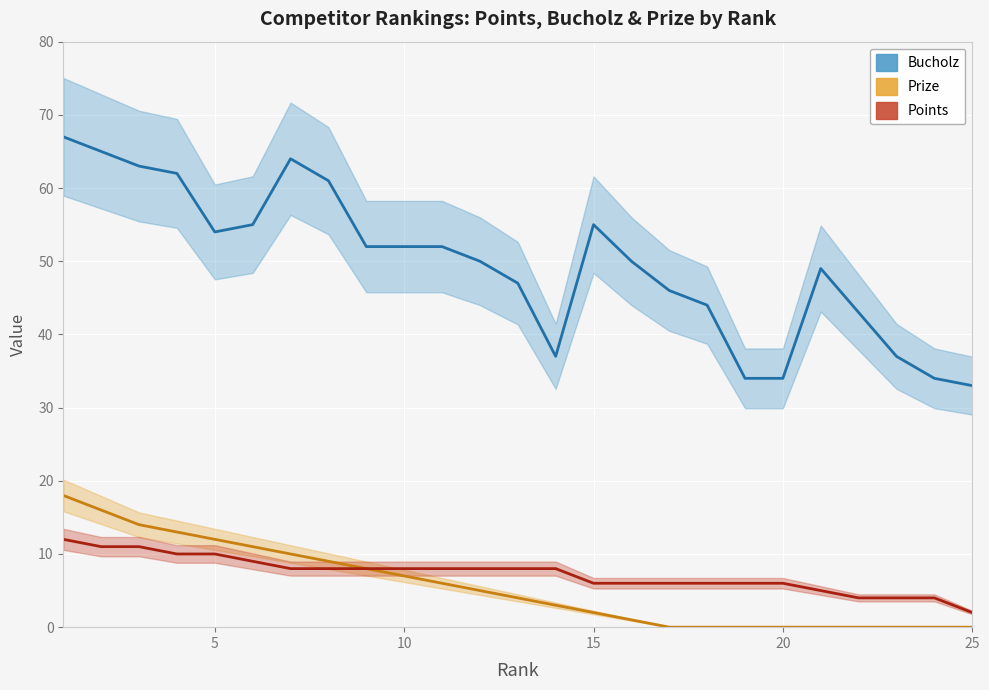

Does the chart display data point markers on the line(s)?

No